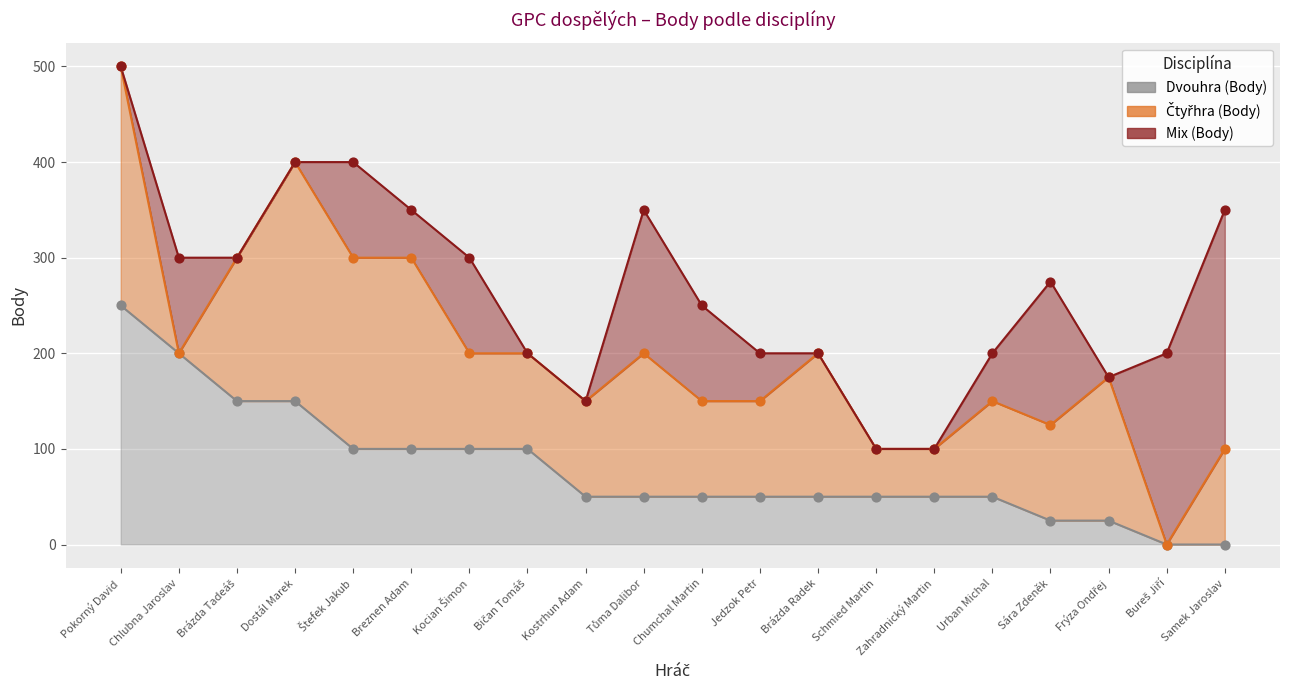

What are all the series names shown in the legend?

Dvouhra (Body), Čtyřhra (Body), Mix (Body)